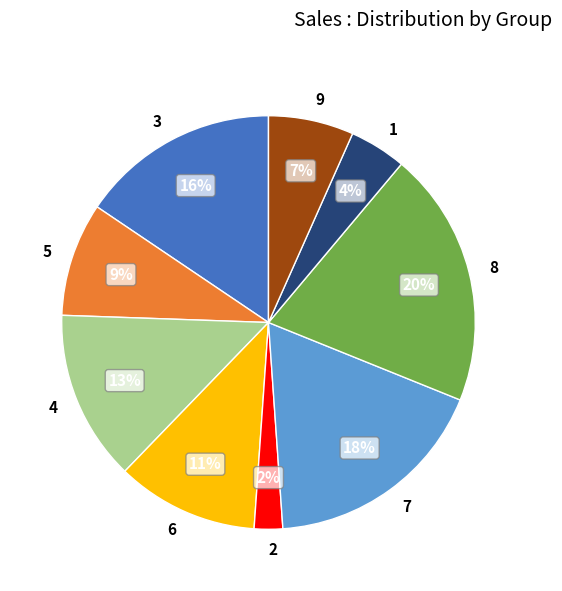

Which slice is the largest?

8